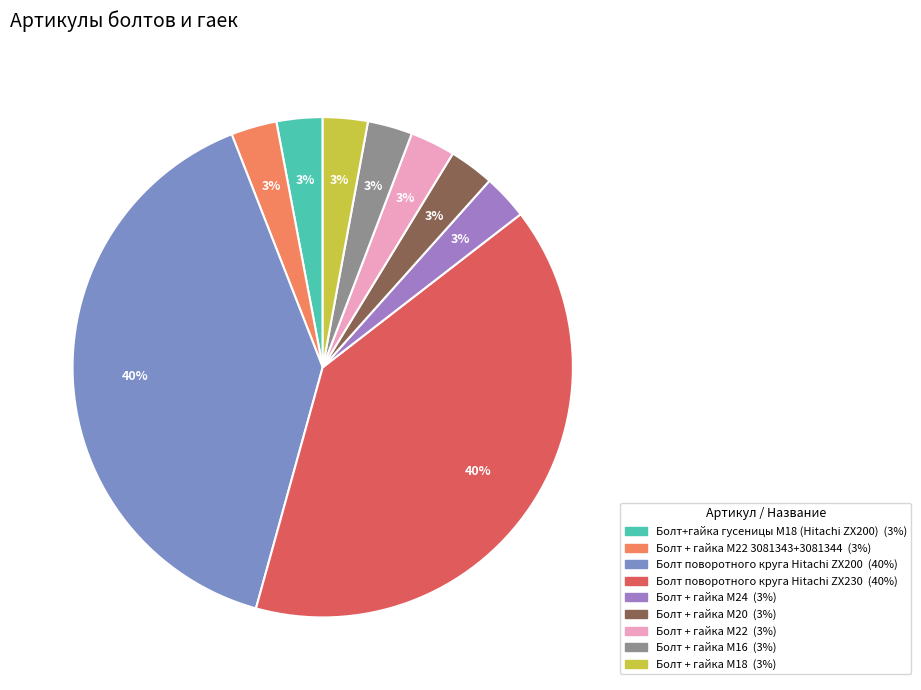

Does any single category account for the majority?

No